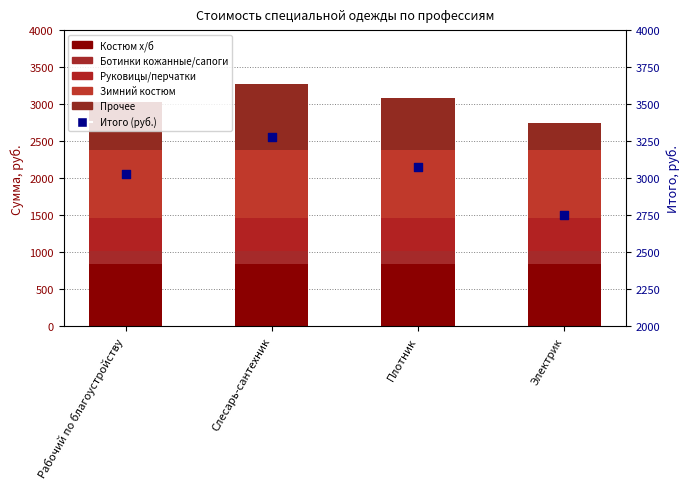

At which category is the sum across all series the highest?

Слесарь-сантехник